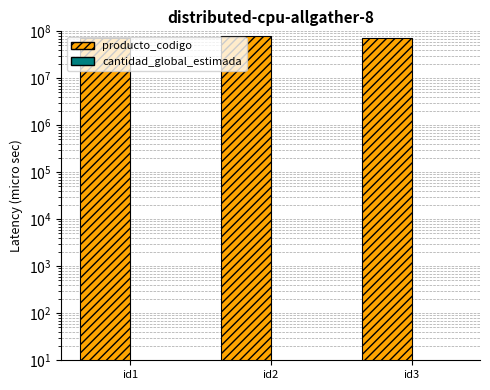

Reading left to right, extract all data points from this chart.

producto_codigo: 72102201	81141804	73152101
cantidad_global_estimada: 1	1	1